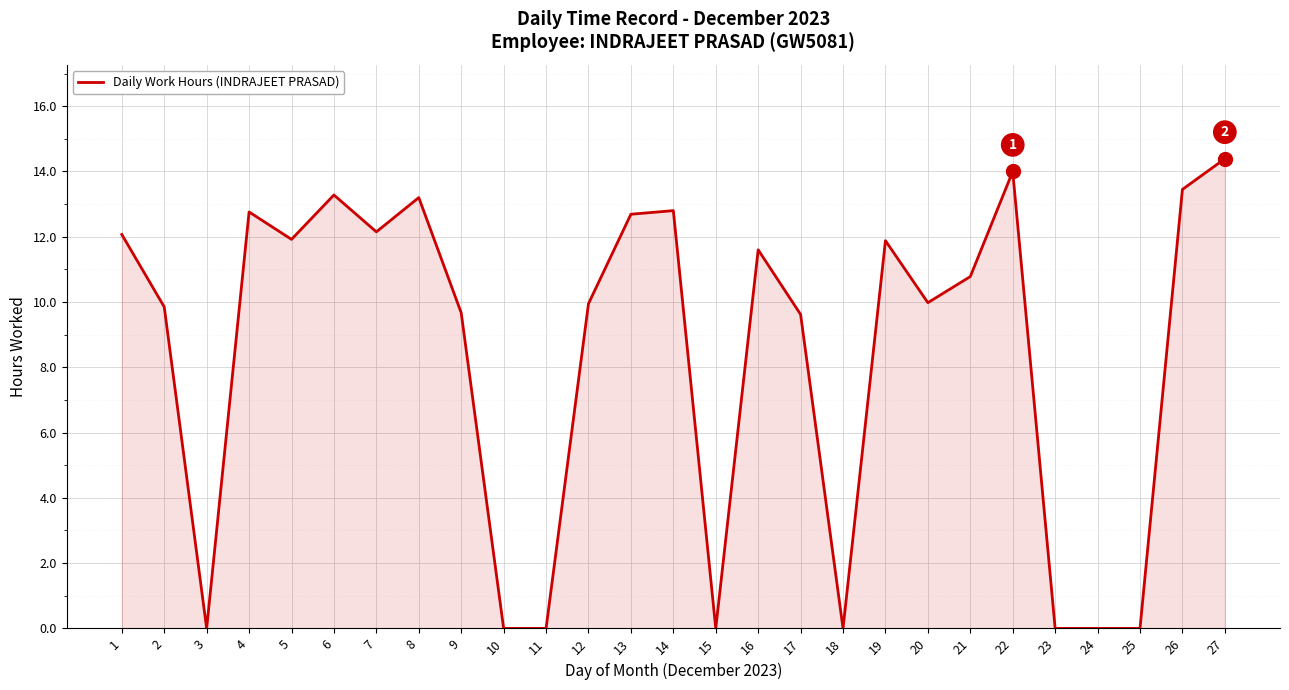

What is the approximate value at 21?

10.8